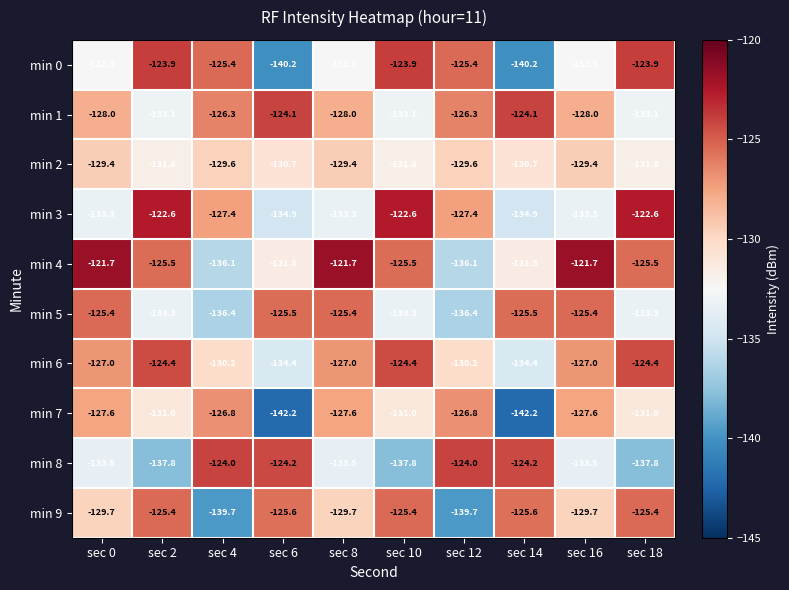

What is the maximum value for min 9?

-125.4